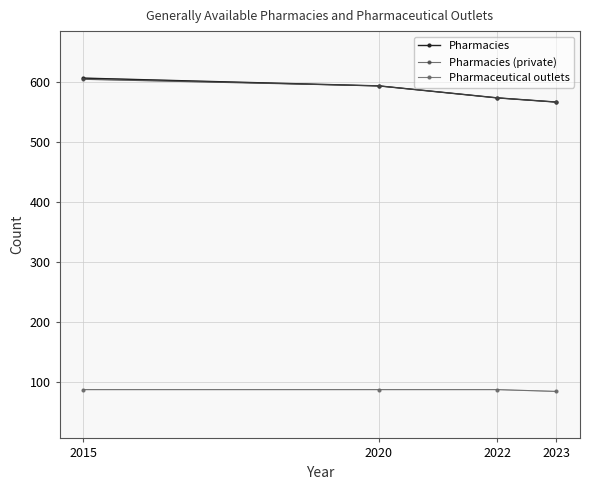

Between 2015 and 2023, which series saw the biggest shift?

Pharmacies